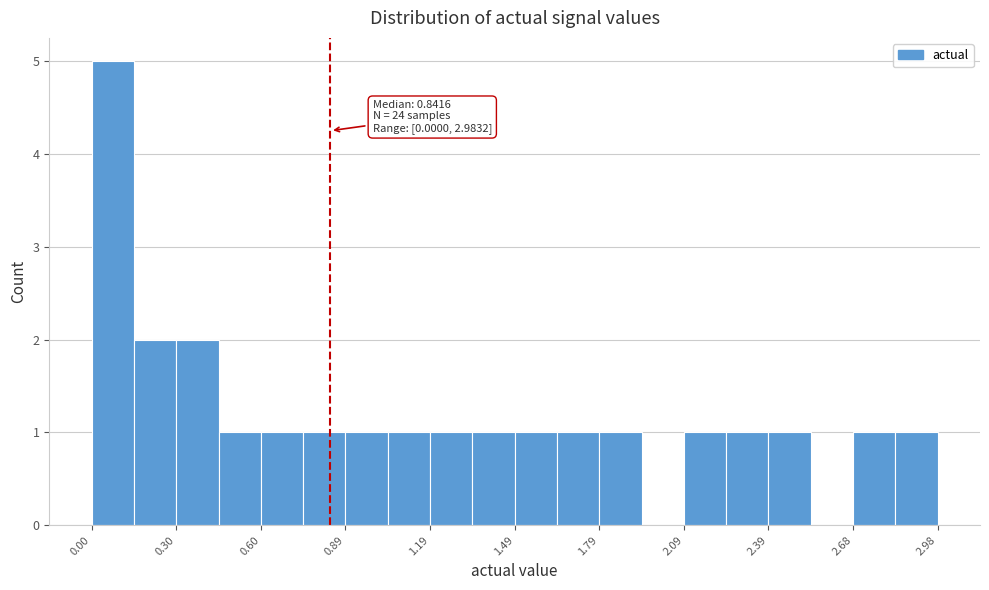

Around what value on the x-axis is the tallest bar? Give the approximate position of its centre, as read against the axis.

0.05